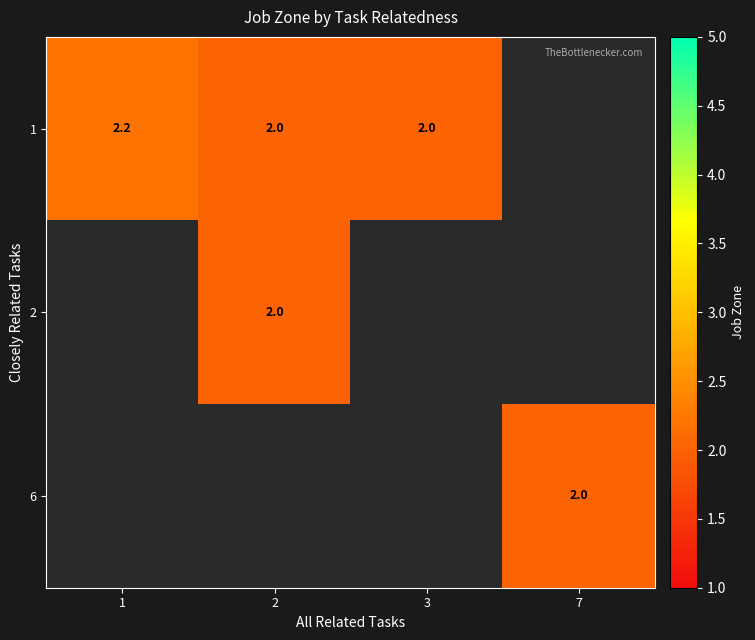

Is it true that 1 equals 2.0 at 2?

True